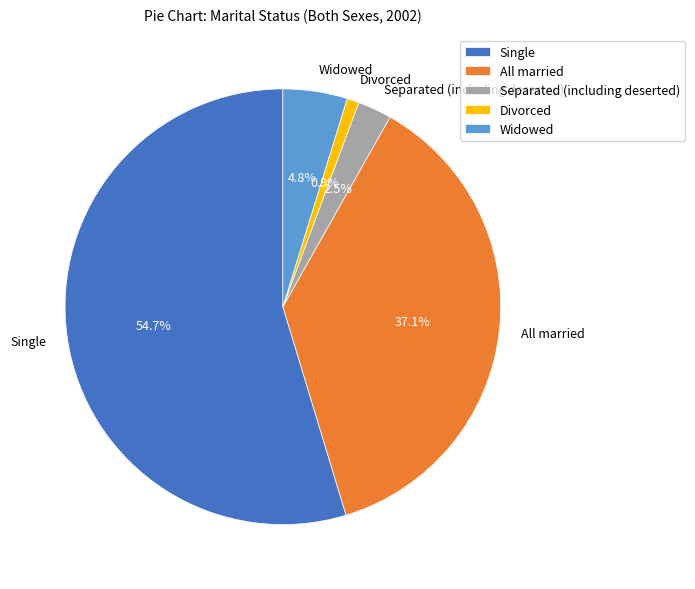

What is the majority slice?

Single